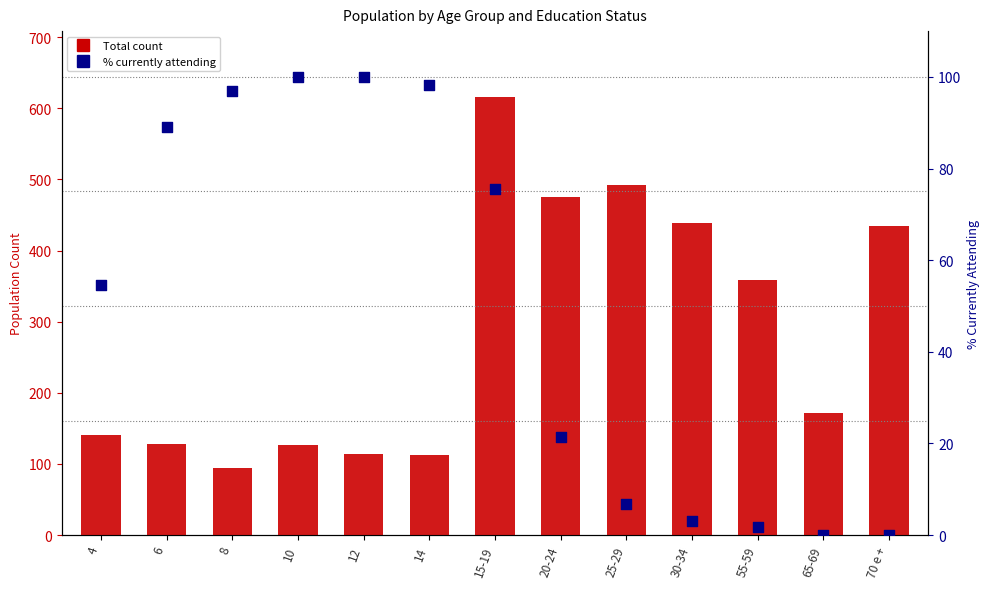

At which category is the sum across all series the highest?

15-19